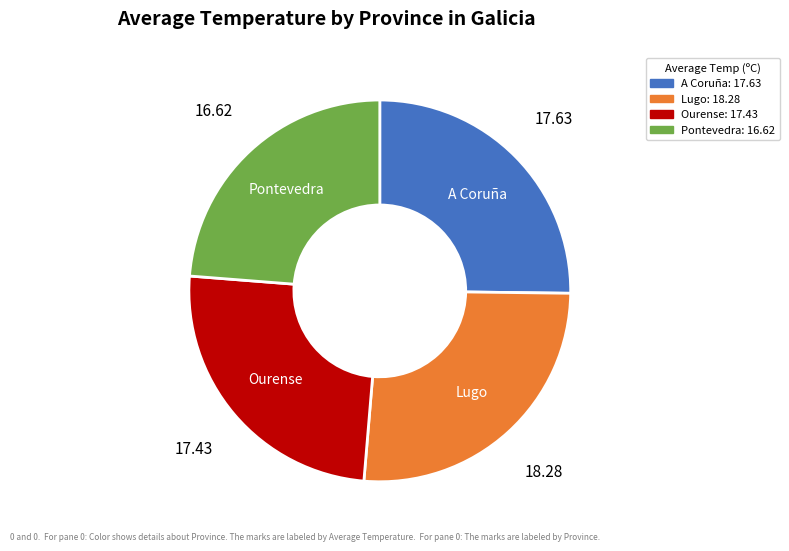

Does Pontevedra represent more than half of the total?

No